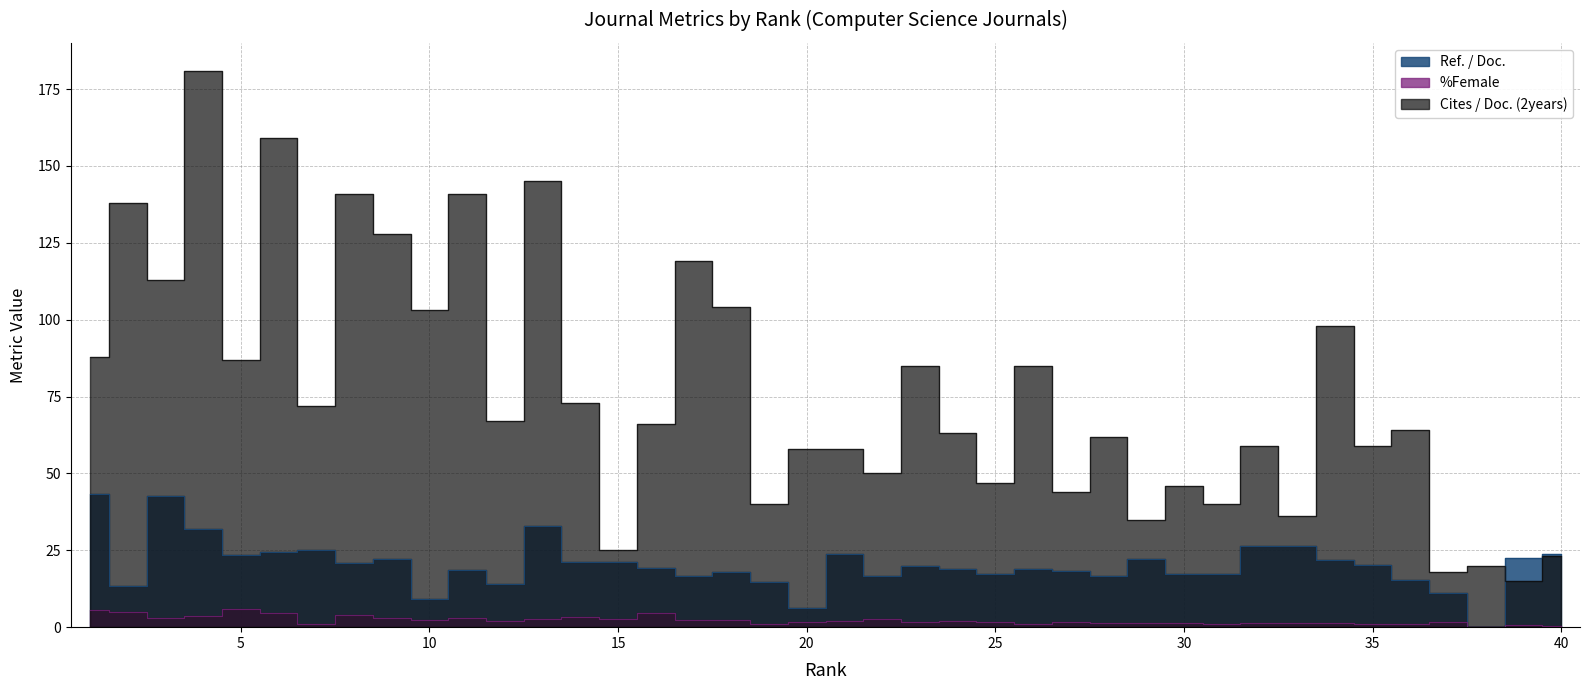

What is the value of the %Female point at the 33rd from the left?

1.2